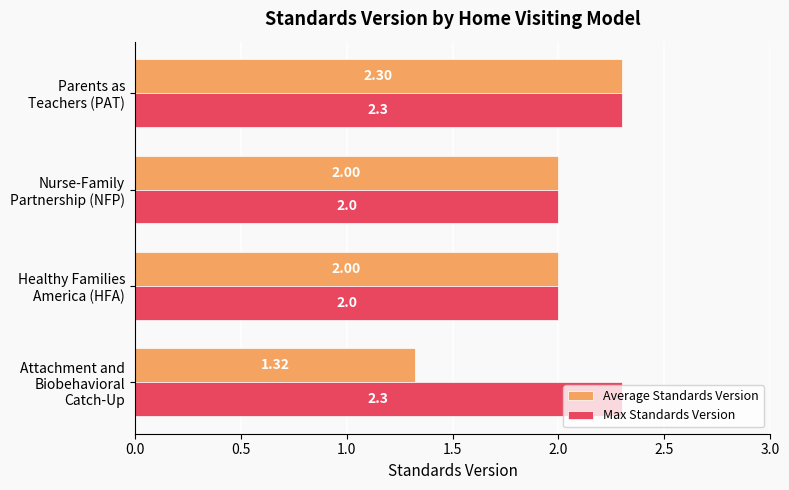

What is the sum of all Max Standards Version values?

8.6